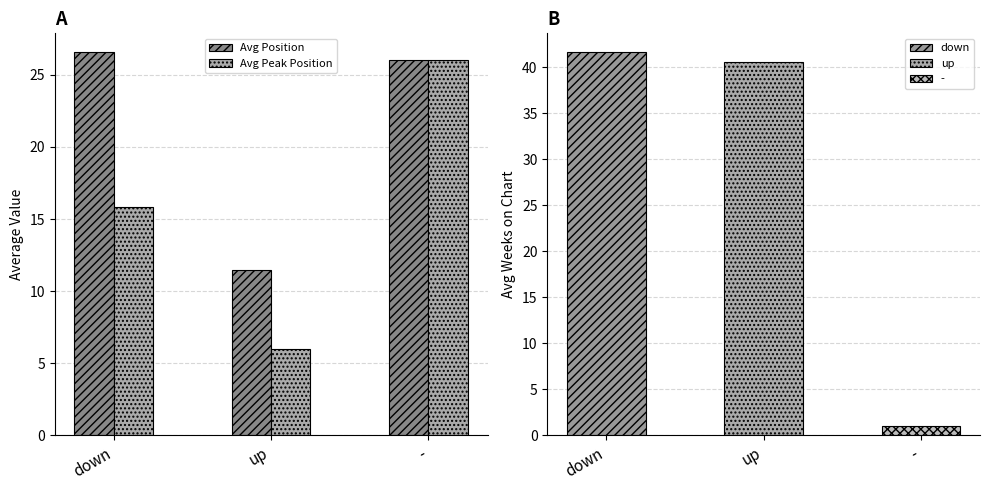

What is the difference between the highest and lowest values at down?

10.7